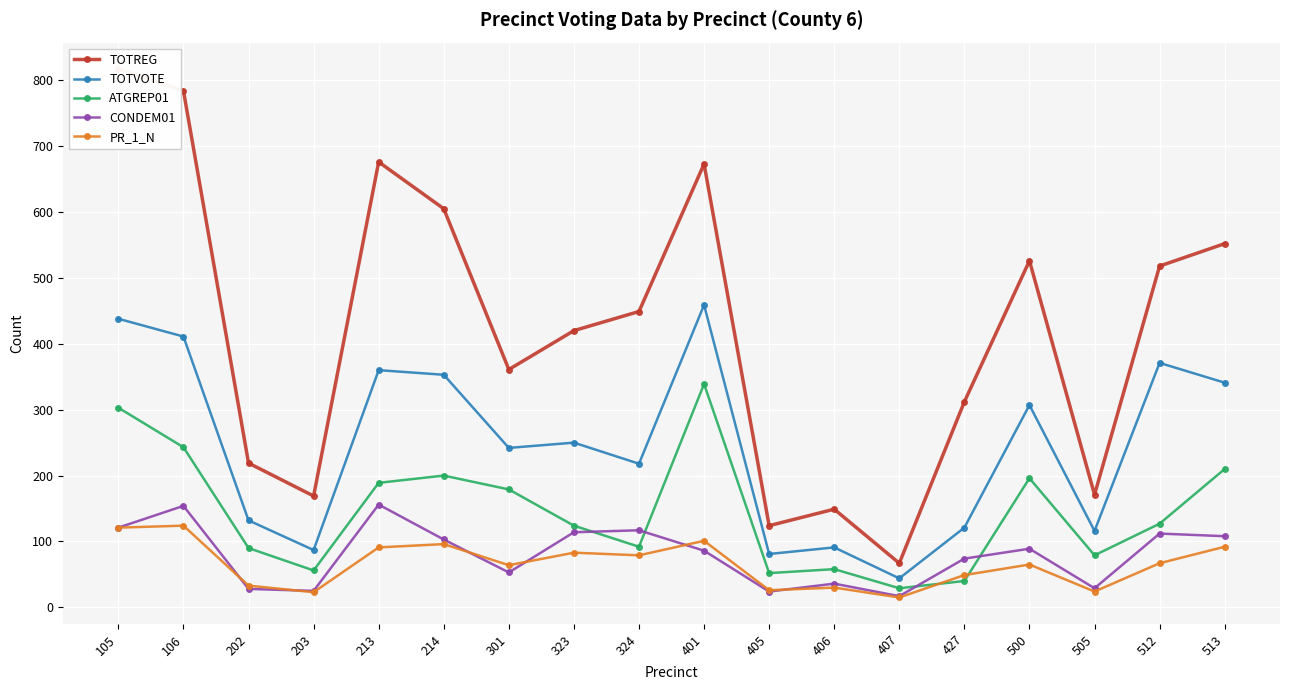

How many values in the CONDEM01 series exceed 89?

8